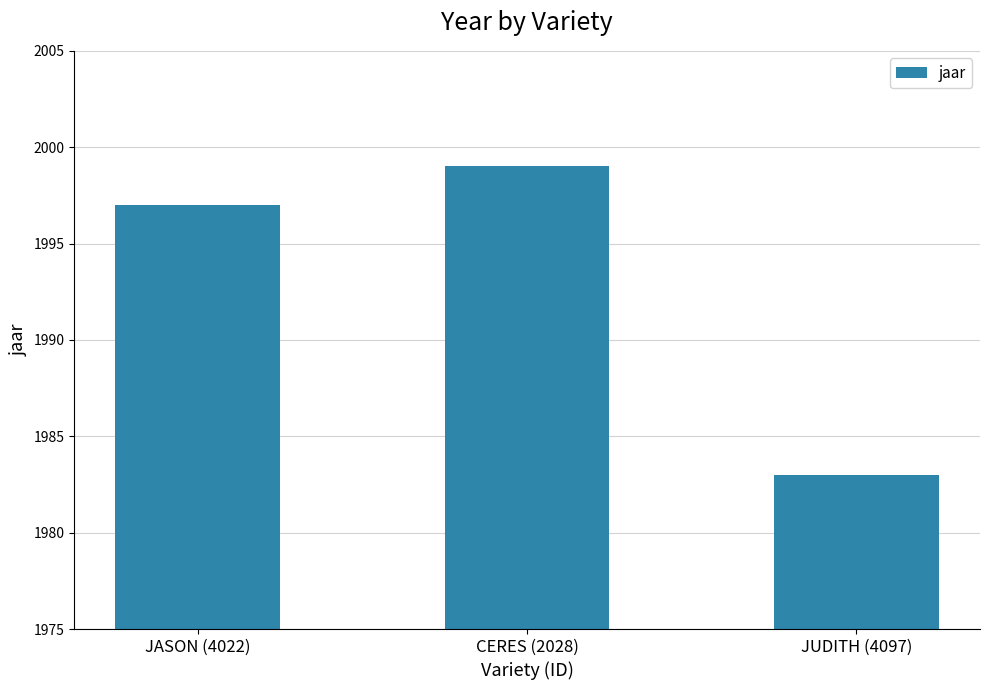

What is the ratio of the value at JASON (4022) to the value at JUDITH (4097)?

1.0